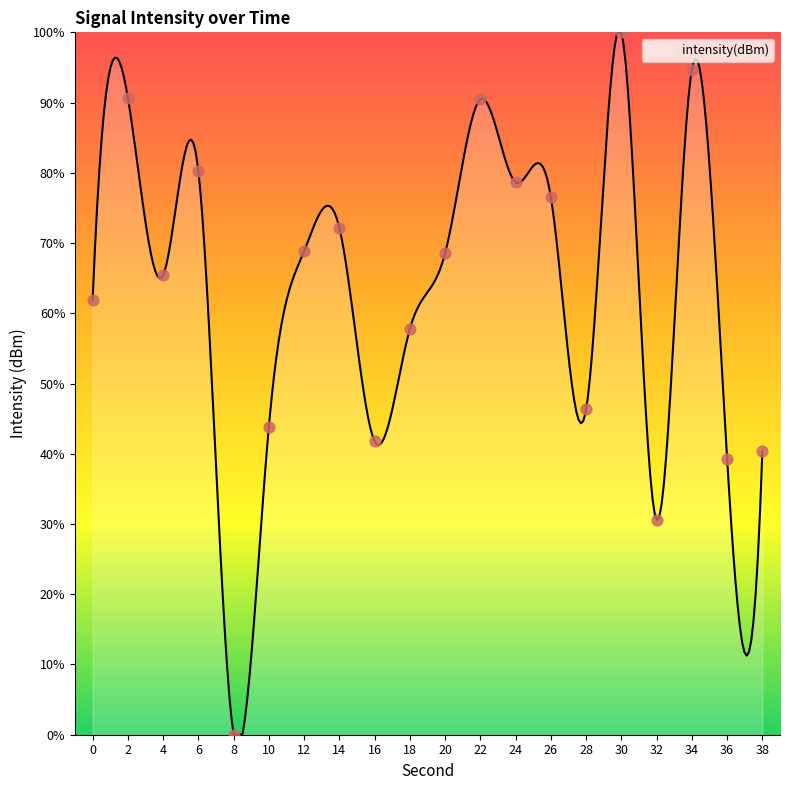

What is the change in value from 4 to 32?

-34.8